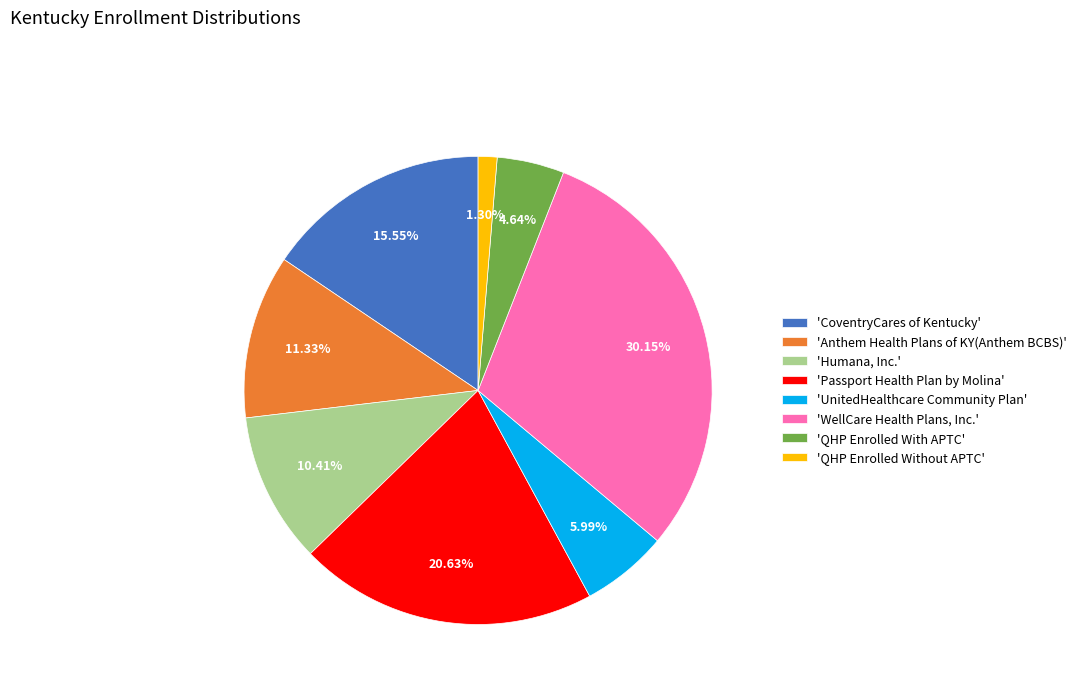

To the nearest percent, what is the difference between the largest and smallest slice percentages?

29%